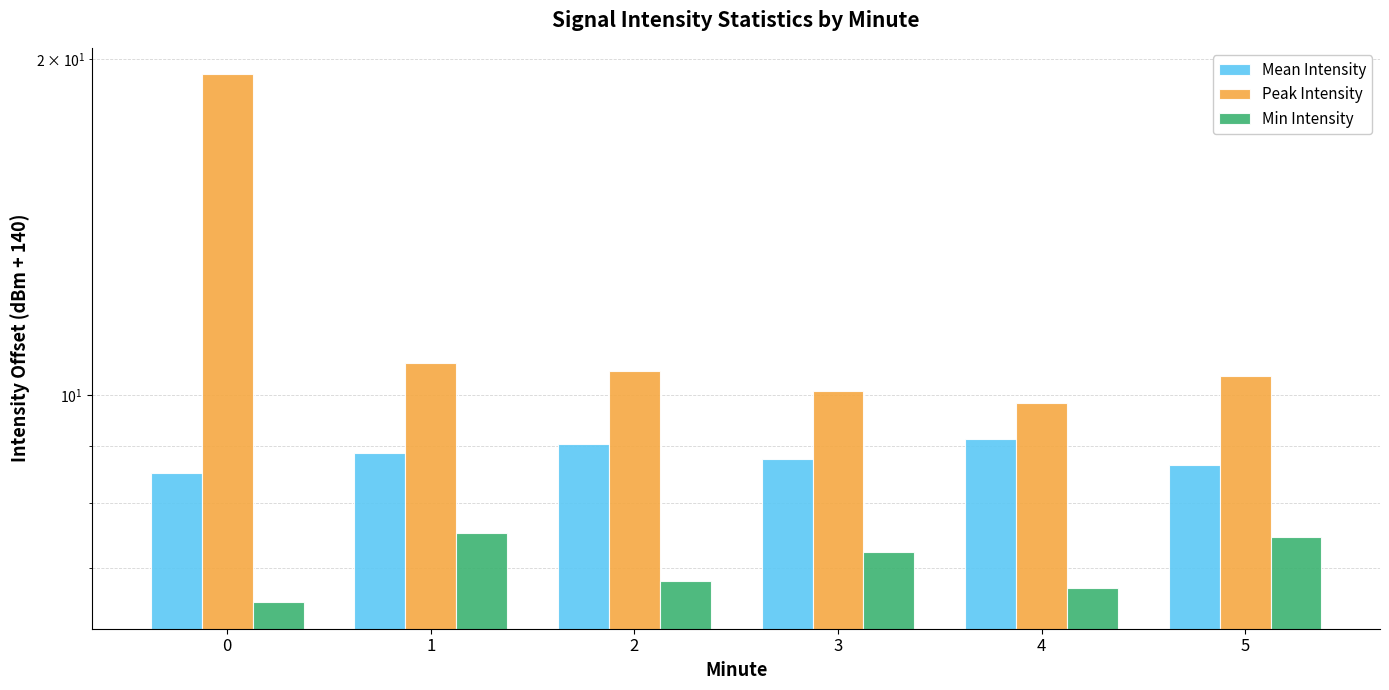

Reading left to right, extract all data points from this chart.

Mean Intensity: 0=8.5	1=8.9	2=9.1	3=8.8	4=9.1	5=8.7
Peak Intensity: 0=19.4	1=10.7	2=10.5	3=10.1	4=9.8	5=10.4
Min Intensity: 0=6.5	1=7.5	2=6.8	3=7.2	4=6.7	5=7.5